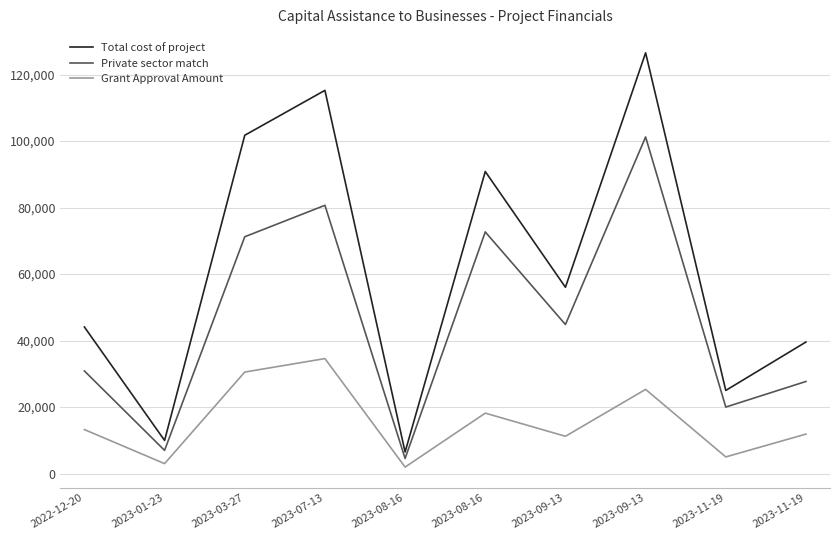

At which category does Private sector match reach its first local peak?

2023-07-13